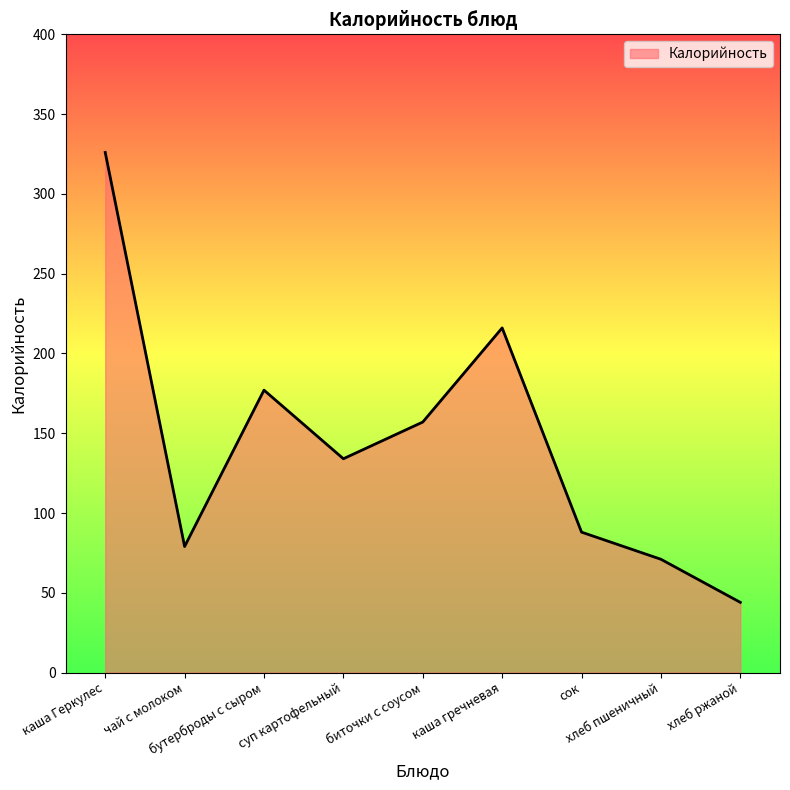

Which label corresponds to the smallest value in the chart?

хлеб ржаной